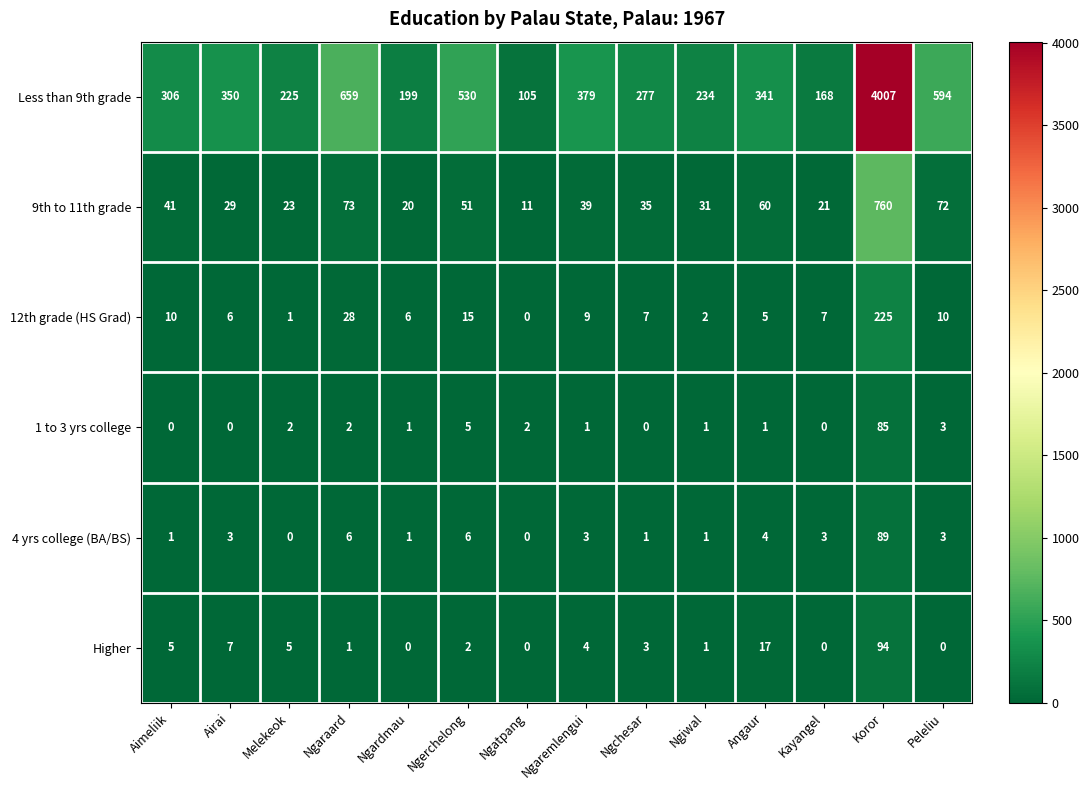

Is it true that Higher equals 26 at Angaur?

False